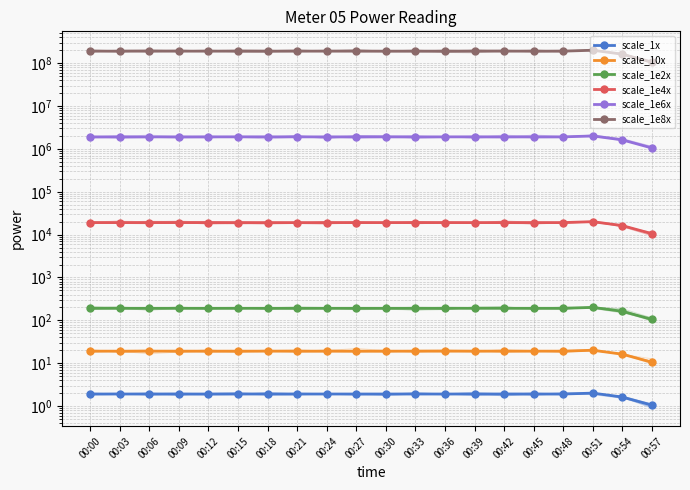

True or false: scale_1x and scale_1e2x cross at least once.

False